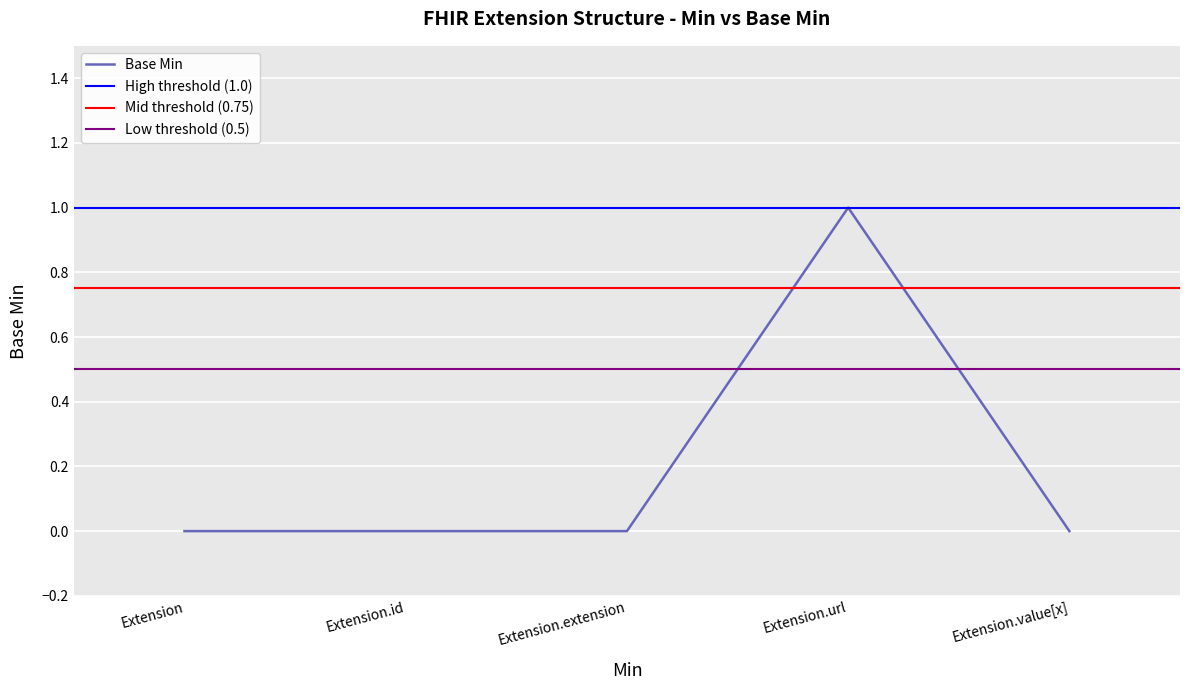

How many data points are above 0?

1